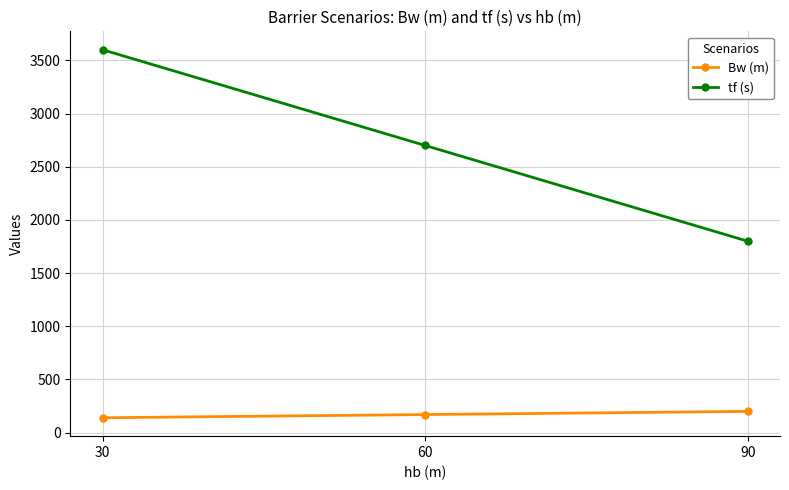

How many tf (s) values are between 1800 and 3600?

3